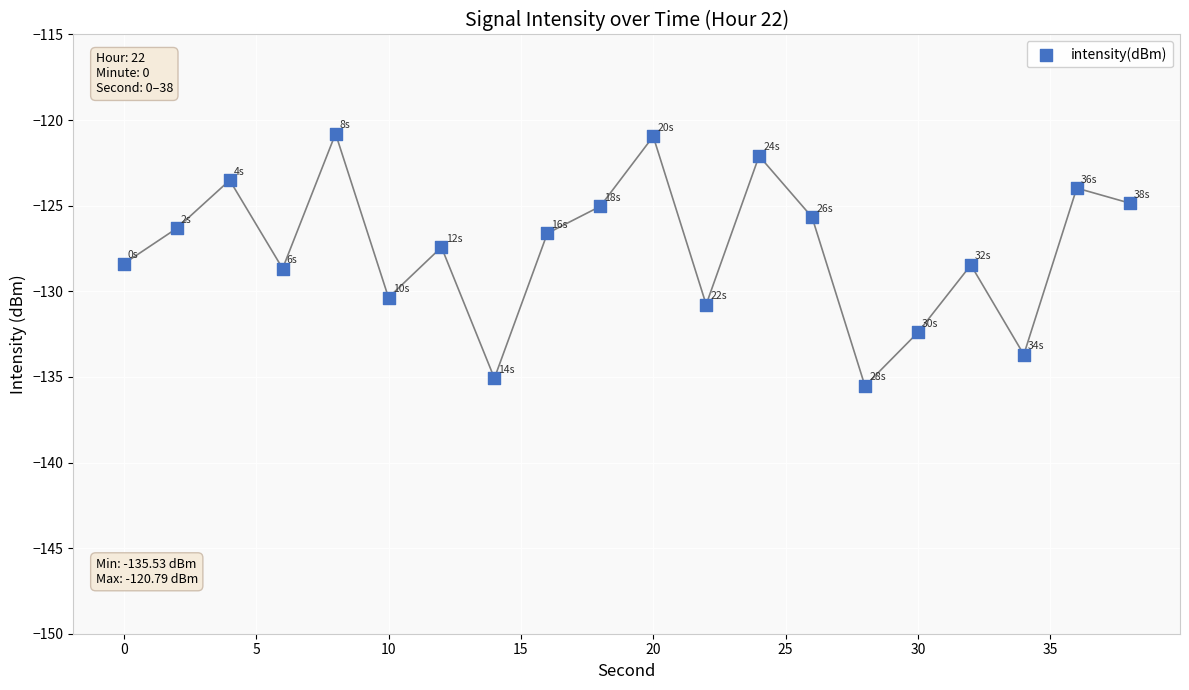

What is the range of X values (max minus min)?

38.0